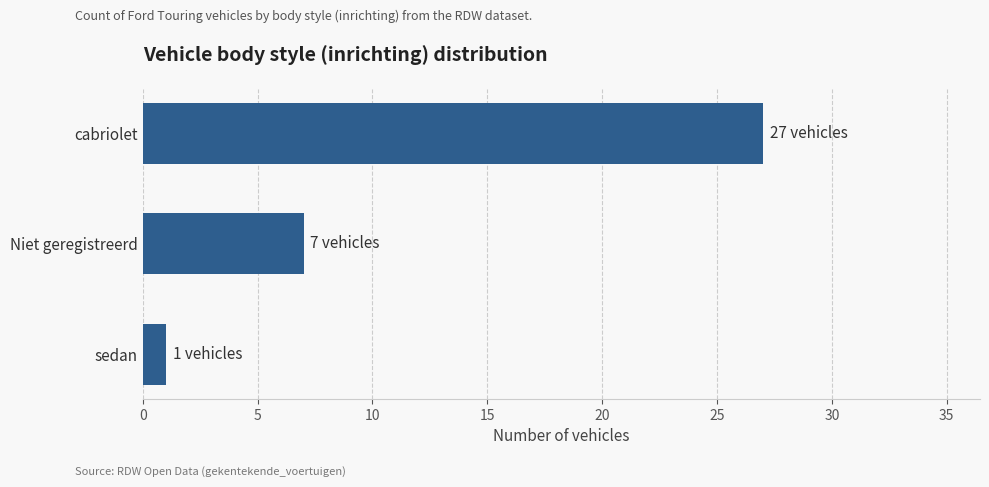

List the labels in order of value, largest first.

cabriolet, Niet geregistreerd, sedan